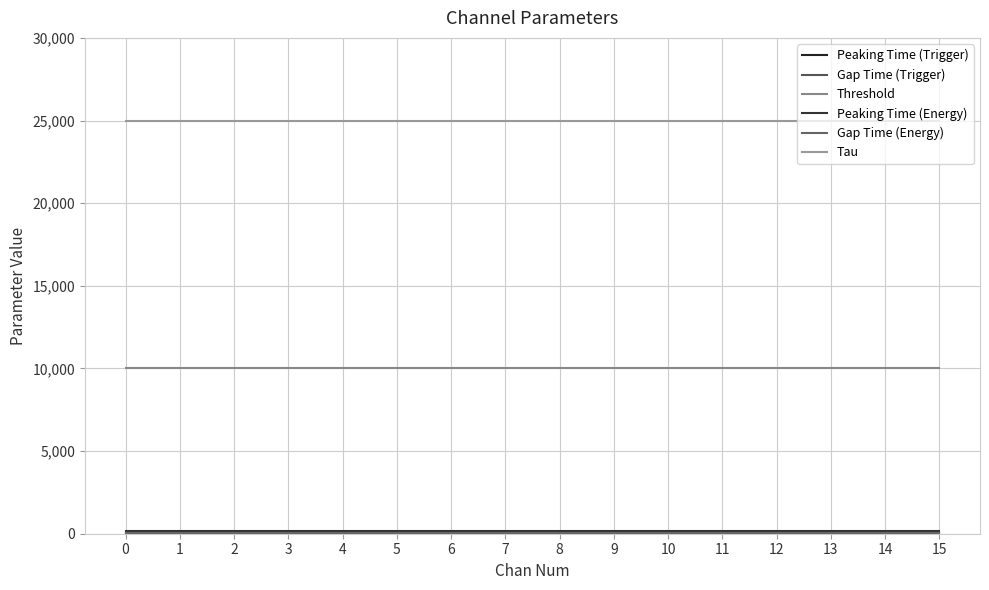

Is the value of Gap Time (Energy) at 8 greater than the value of Peaking Time (Trigger) at 2?

Yes